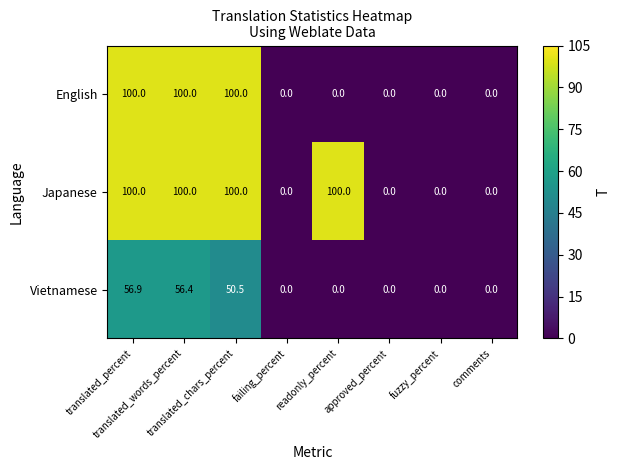

What is the difference between the second highest and minimum values in the Vietnamese series?

56.4